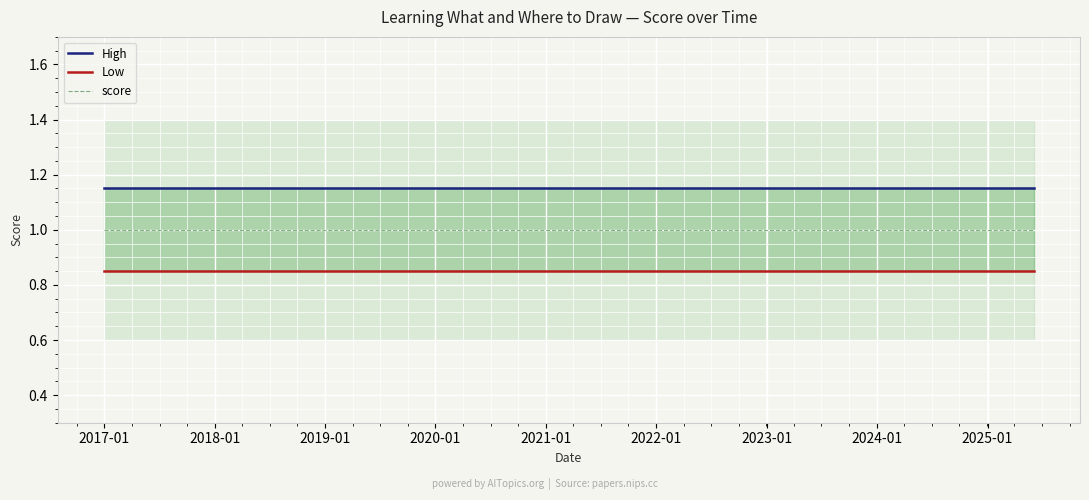

What is the sum of all score values?

3.0